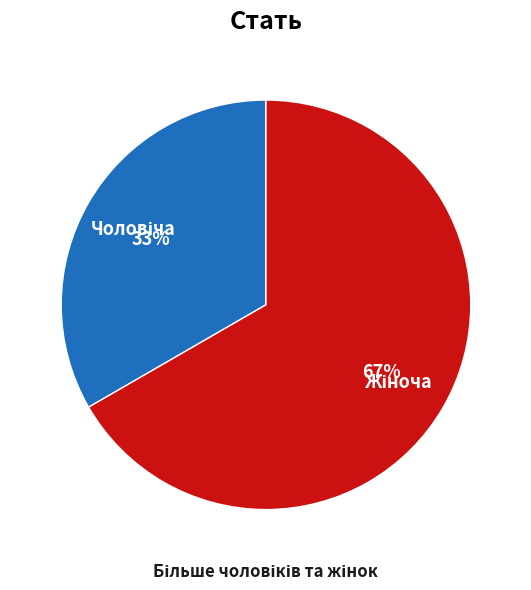

To the nearest percent, what is the average slice percentage?

50%